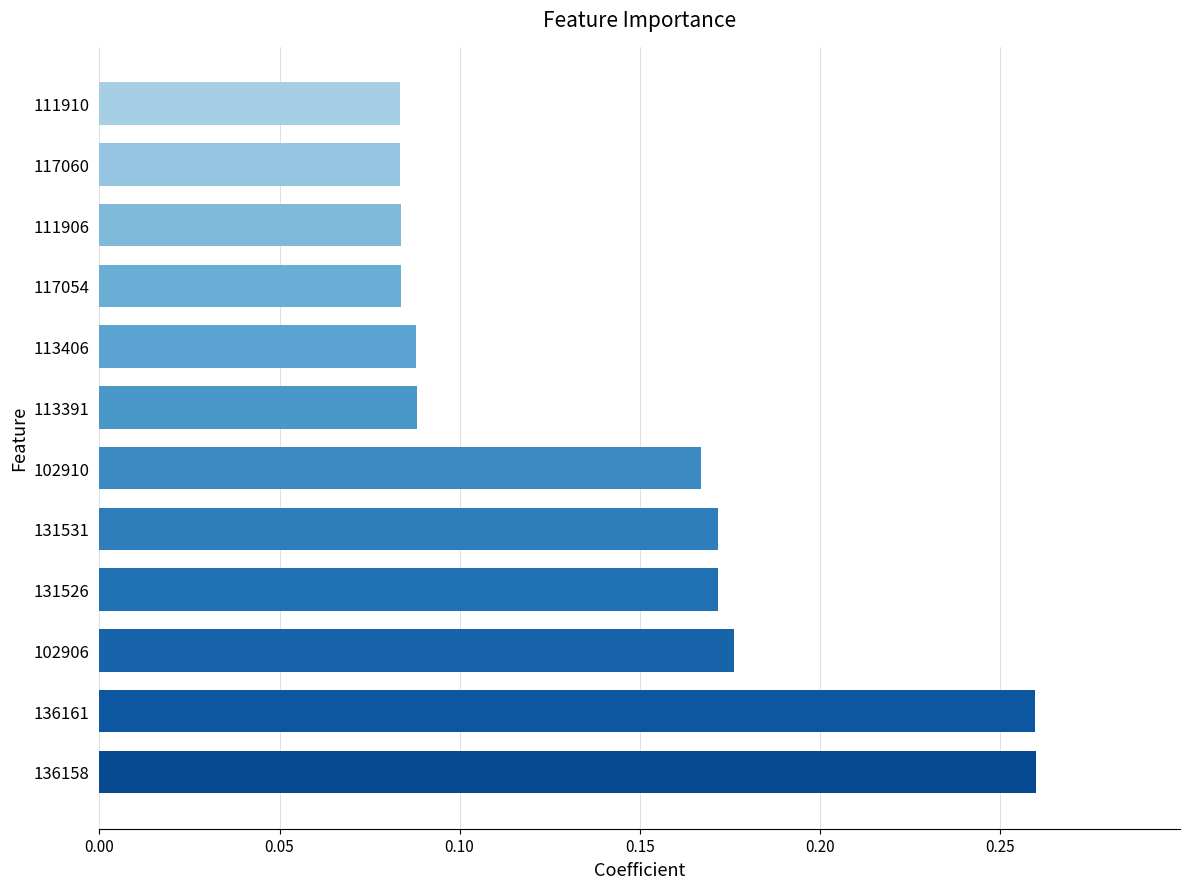

The value at 102910 is 0.0. True or false?

False